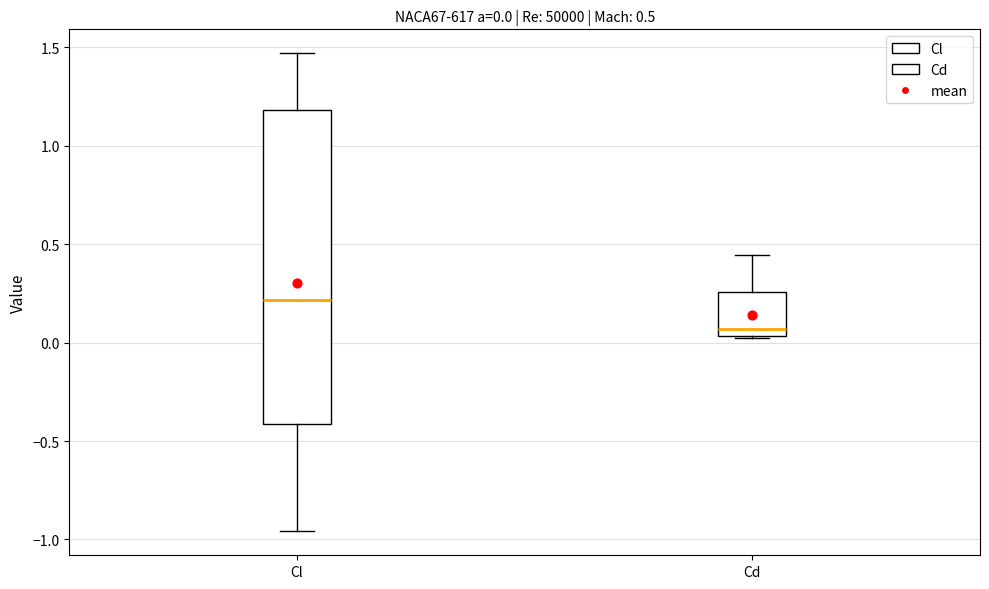

Comparing the boxes themselves (not the whiskers), which one is the tallest?

Cl